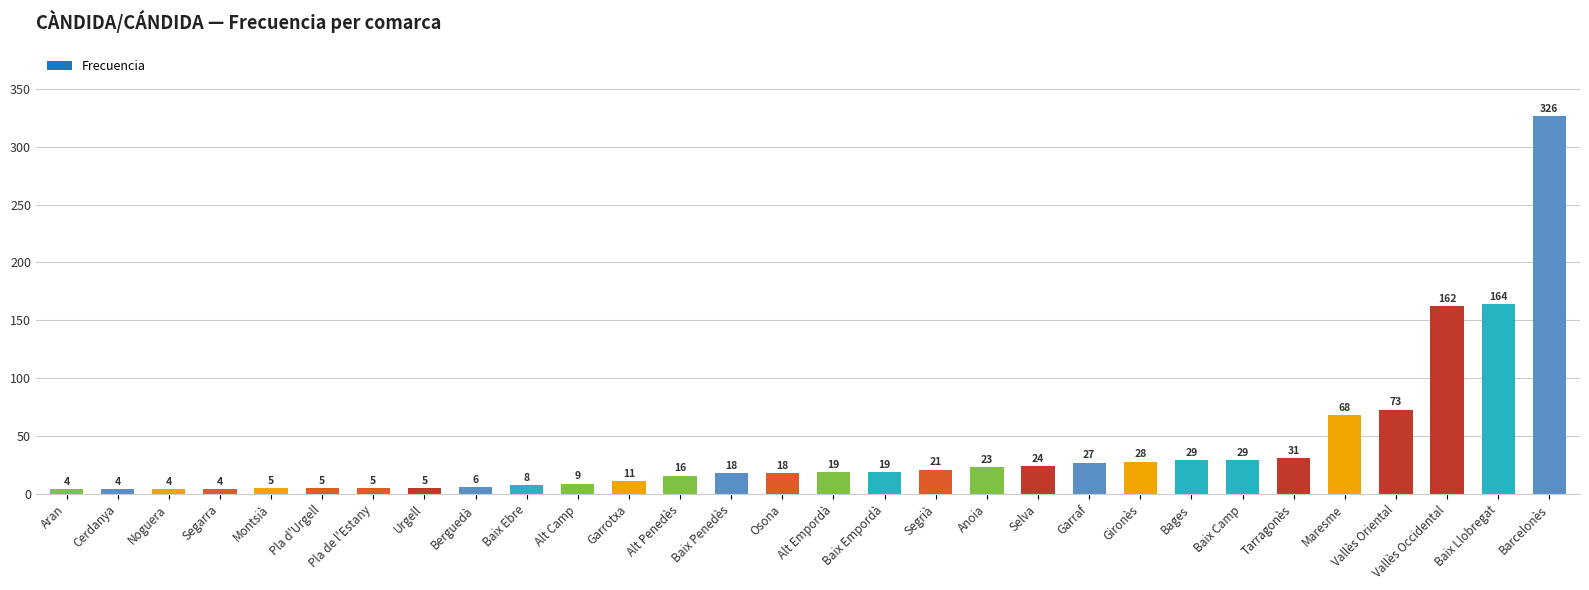

Where is the data nearest to the value 165?

Baix Llobregat